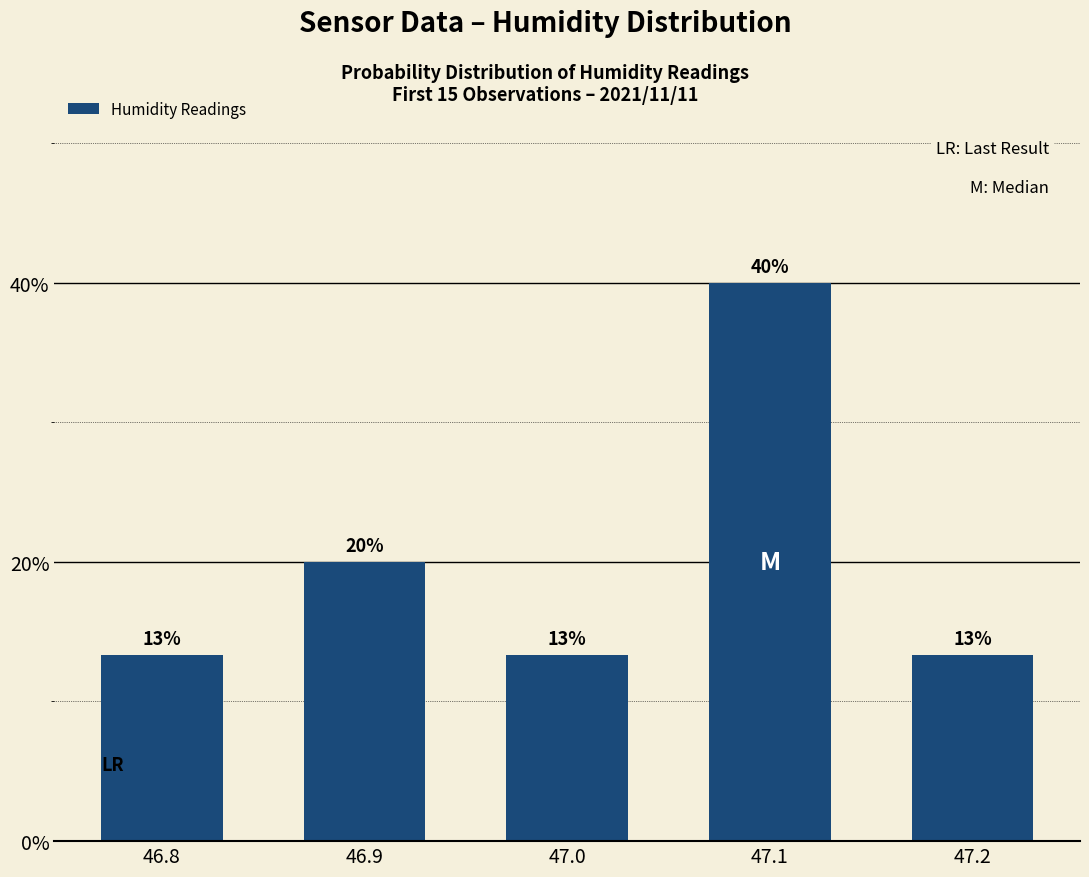

What is the approximate value at 46.8?

13.3